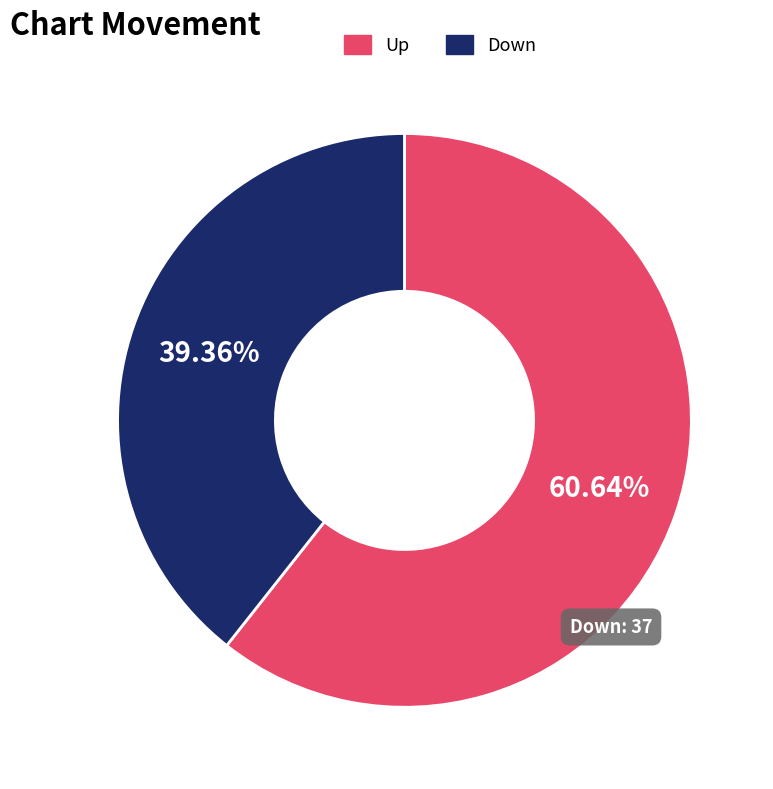

What is the ratio of the value at Up to the value at Down?

1.5